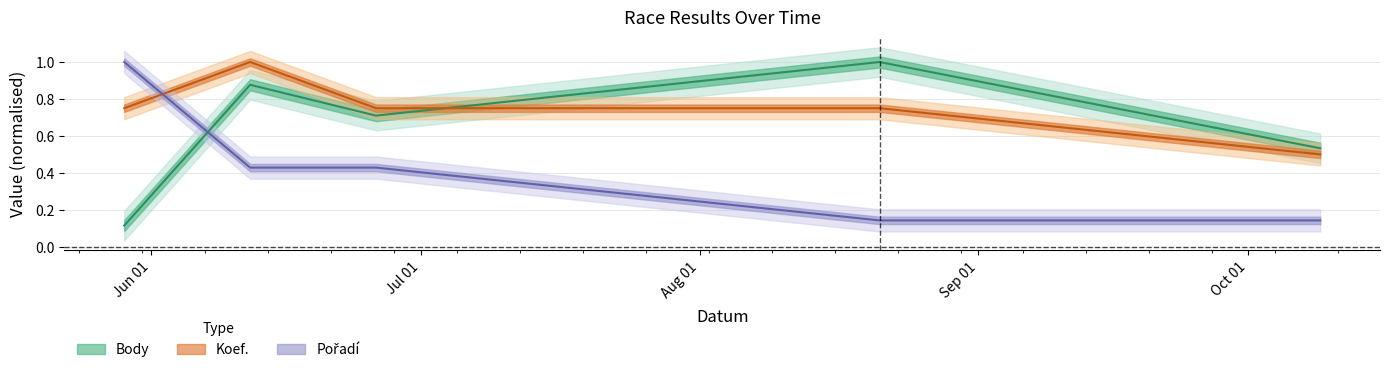

What is the difference between the maximum and minimum values in the Koef. series?

0.5